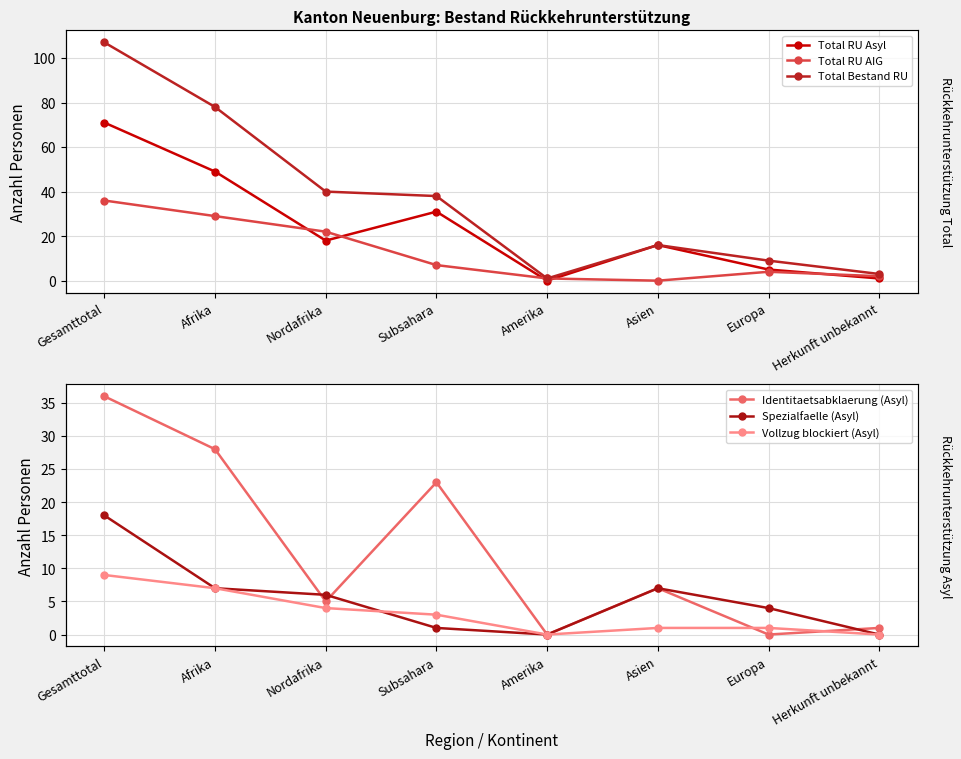

What position from the right is Afrika?

7